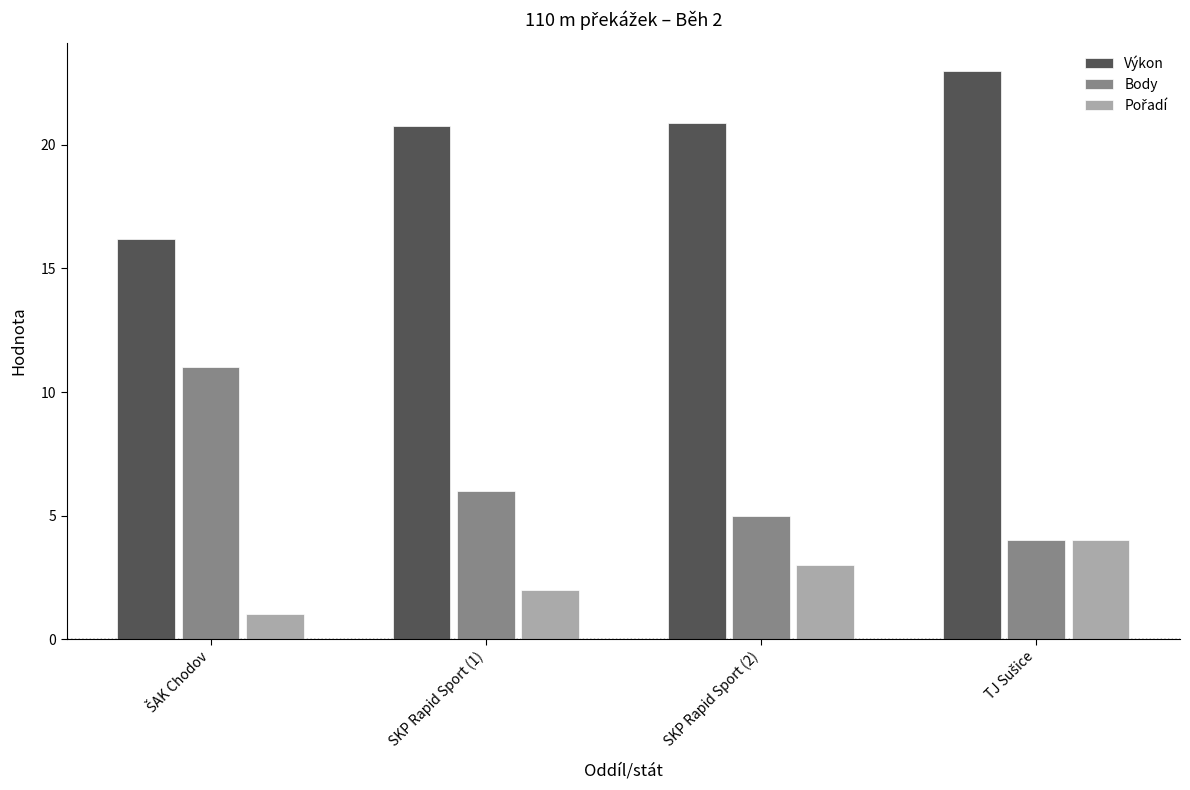

The value of Body at SKP Rapid Sport (1) is 6.0. True or false?

True